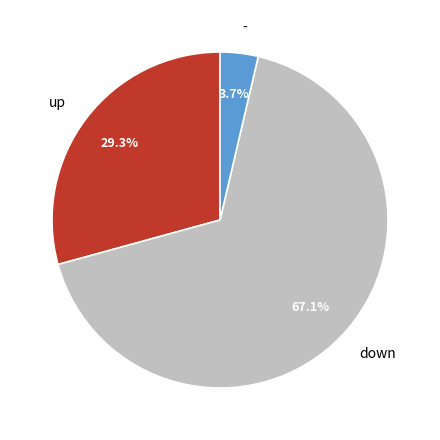

Which slice is the largest?

down